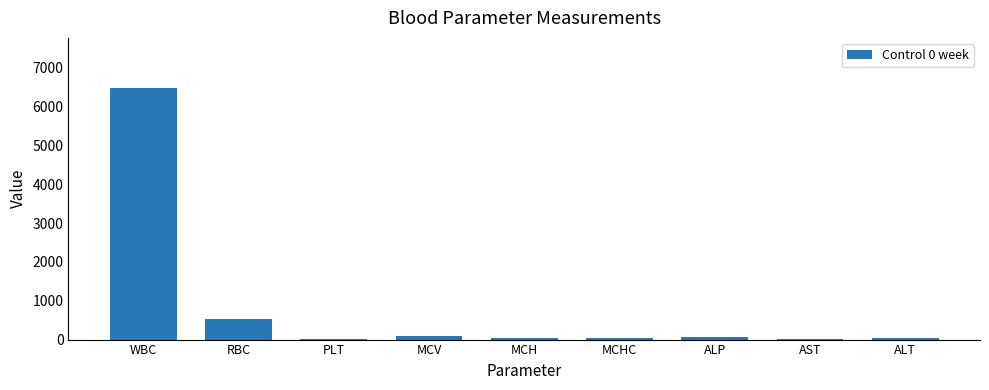

Which category has the highest value across all series?

WBC